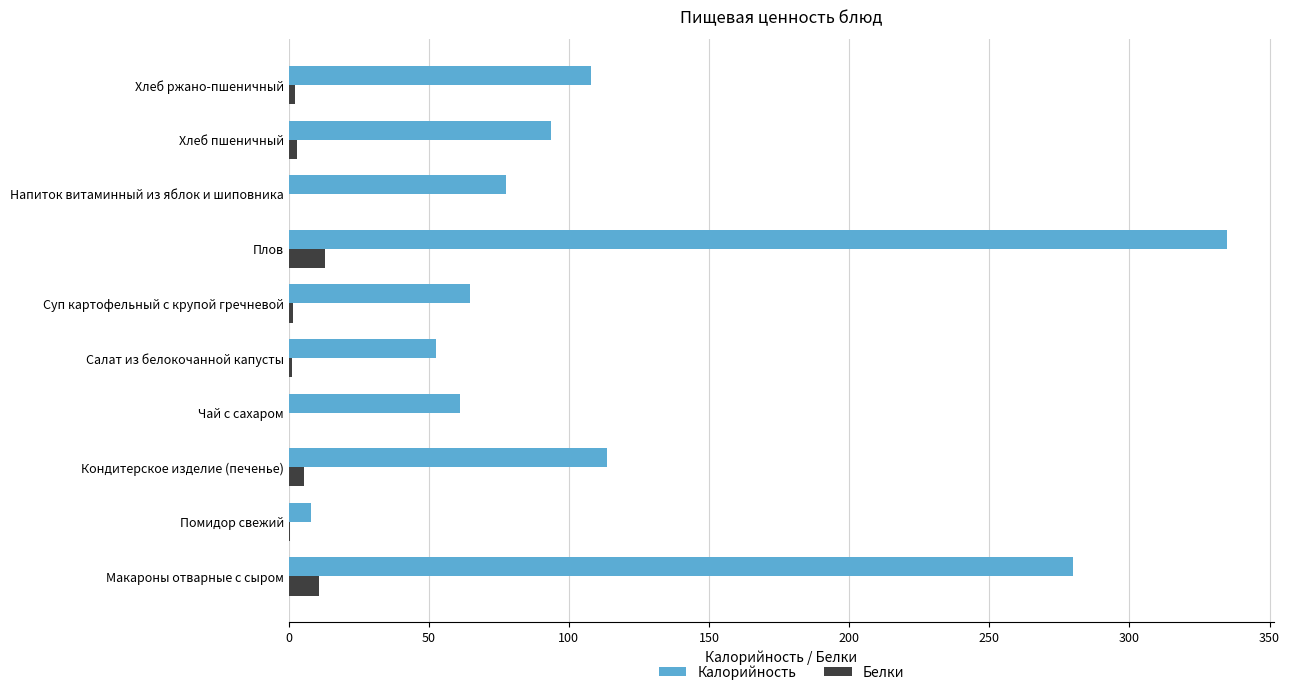

Which series has the largest range (max minus min)?

Калорийность